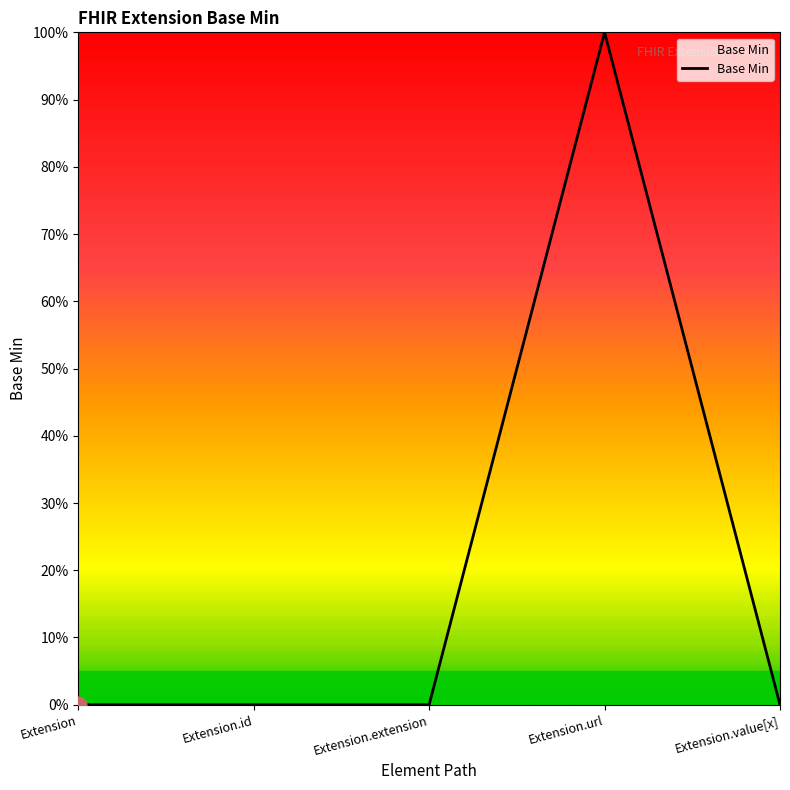

What position from the left is Extension?

1